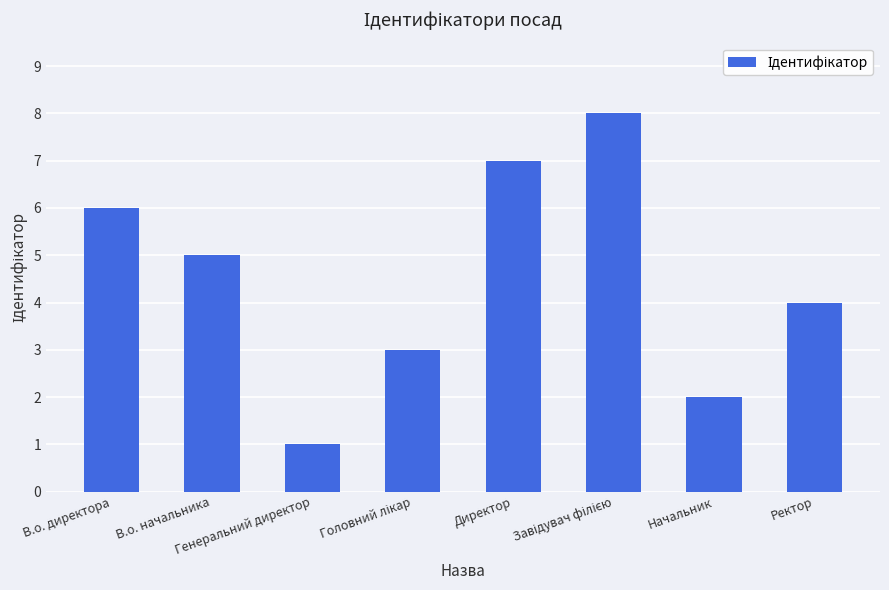

Count the number of categories in the chart.

8